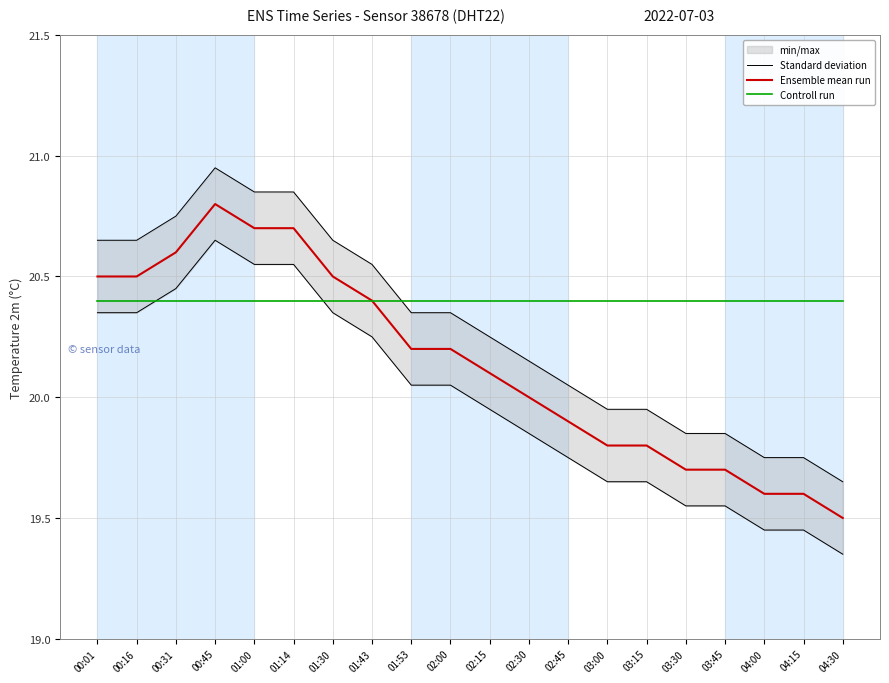

At which label is Standard deviation closest to 20?

02:15